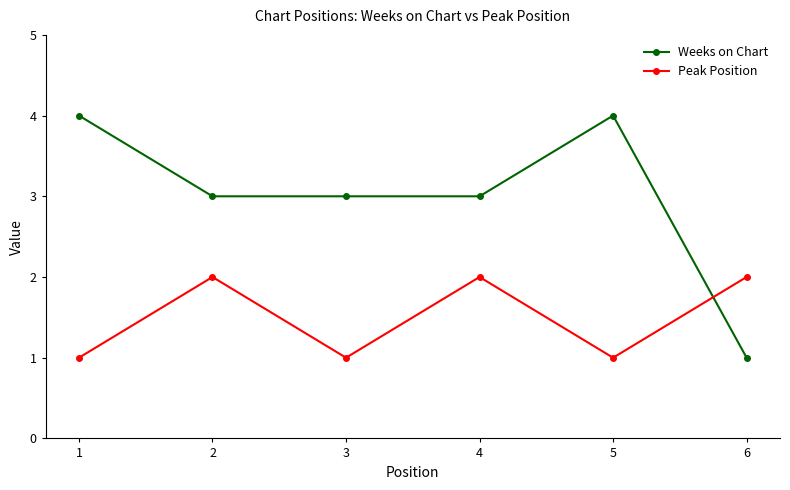

List the series in order of their peak value, lowest first.

Peak Position, Weeks on Chart